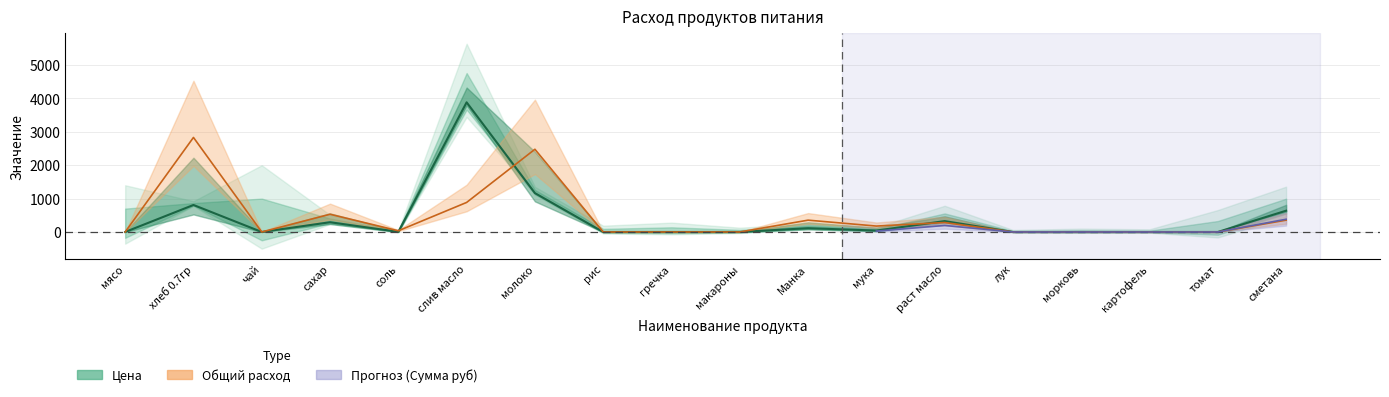

Reading left to right, list all the values displayed in this chart.

0.0	809.1	0.0	292.1	4.2	3884.2	1164.7	0.0	0.0	0.0	113.3	42.5	325.7	0.0	0.0	0.0	0.0	637.2